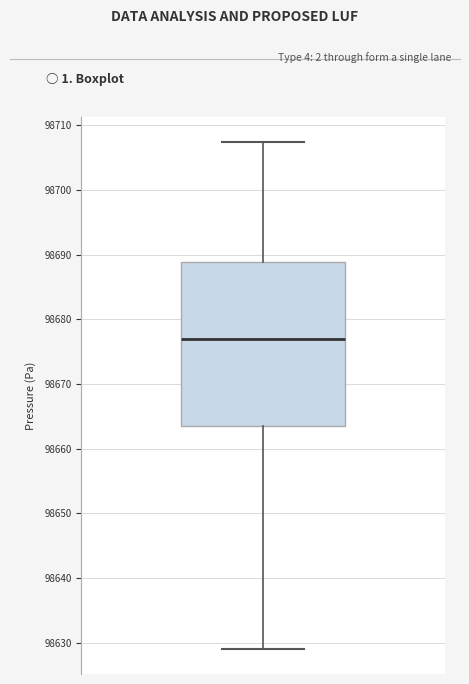

Read this box plot against the y-axis: the position of the median line, the range covered by the box, and the ends of both whiskers. The values are not printed on the chart, so give them approximately, as read against the axis.

median 98677, box 98664 to 98689, whiskers 98629 to 98707